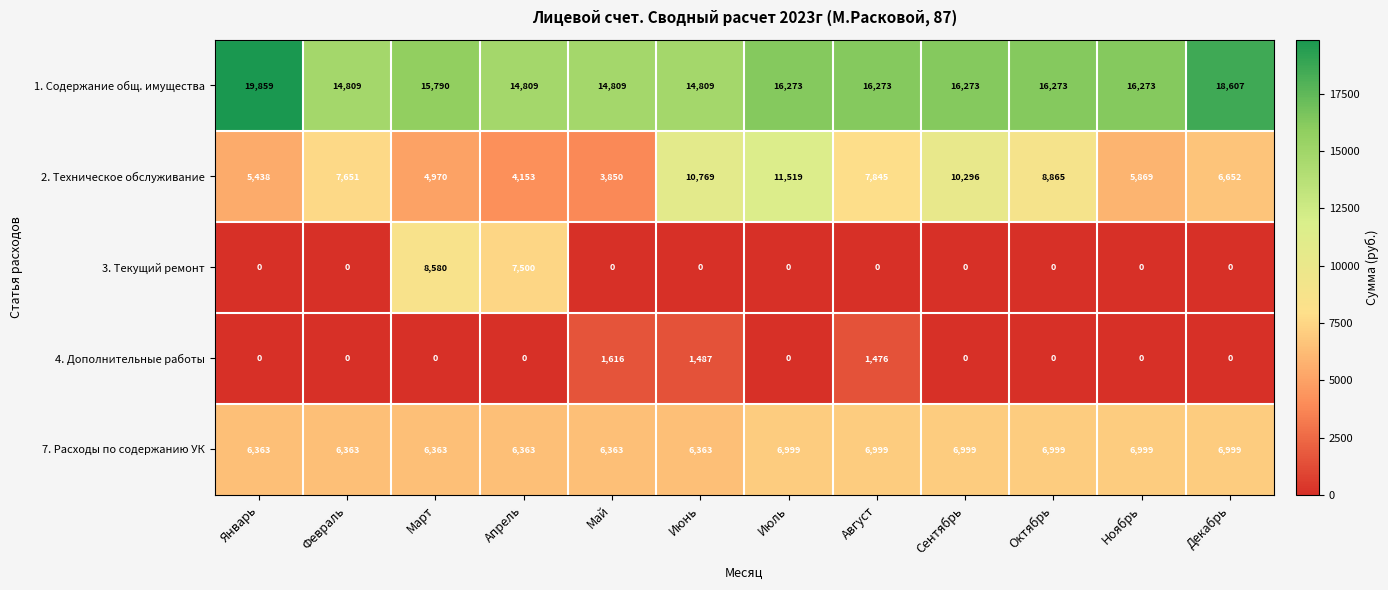

List the labels in order of 2. Техническое обслуживание value, largest first.

Июль, Июнь, Сентябрь, Октябрь, Август, Февраль, Декабрь, Ноябрь, Январь, Март, Апрель, Май